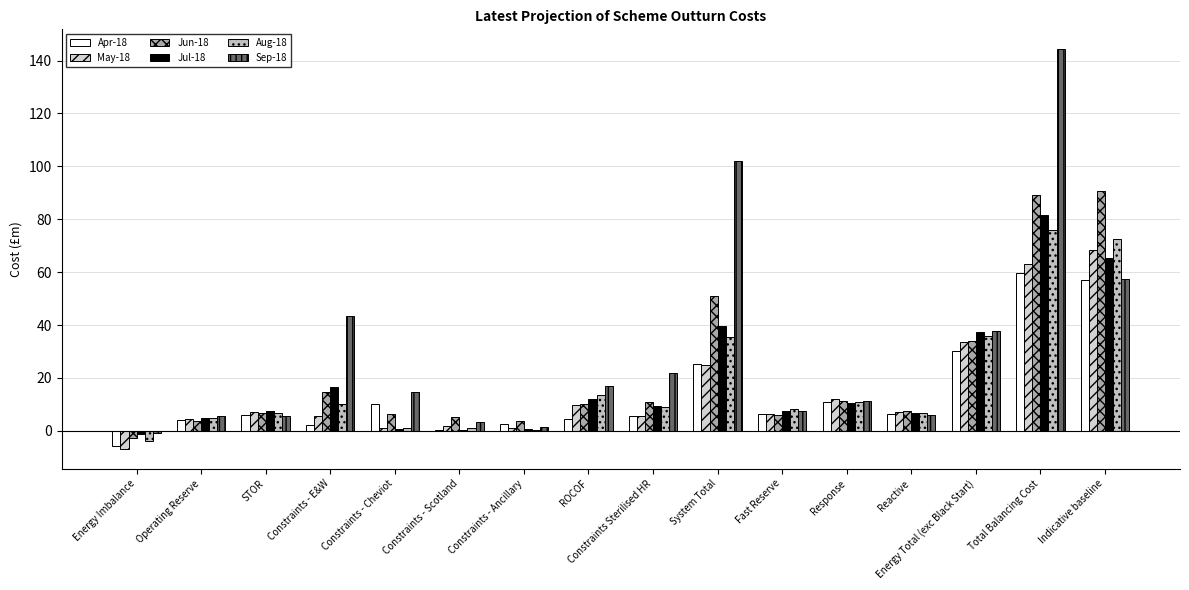

At which category is the sum across all series the highest?

Total Balancing Cost